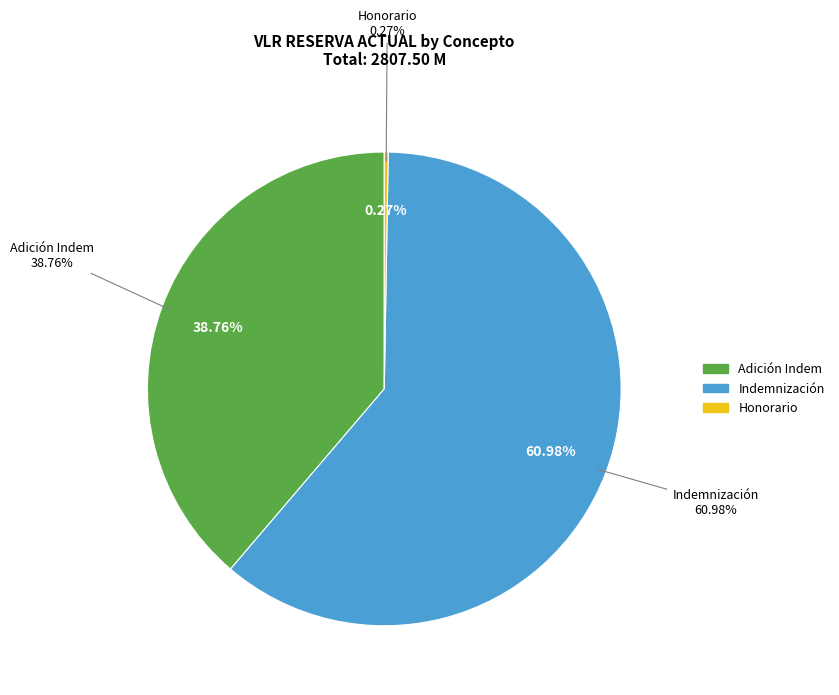

Does Honorario account for over 50% of the chart?

No